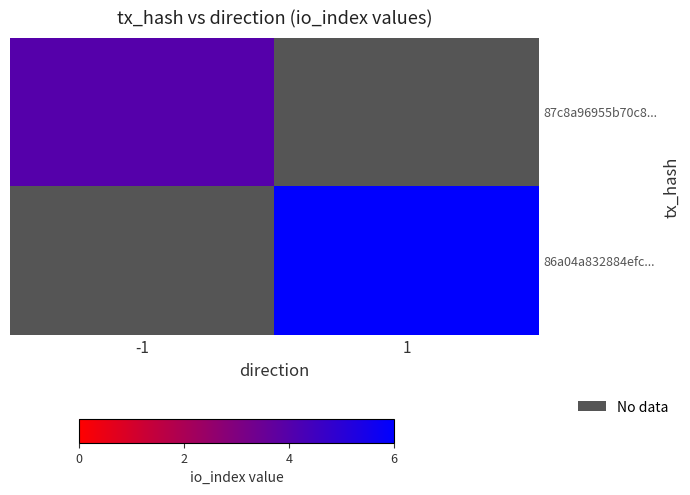

Rank the series by their average value, from highest to lowest.

86a04a832884efc..., 87c8a96955b70c8...